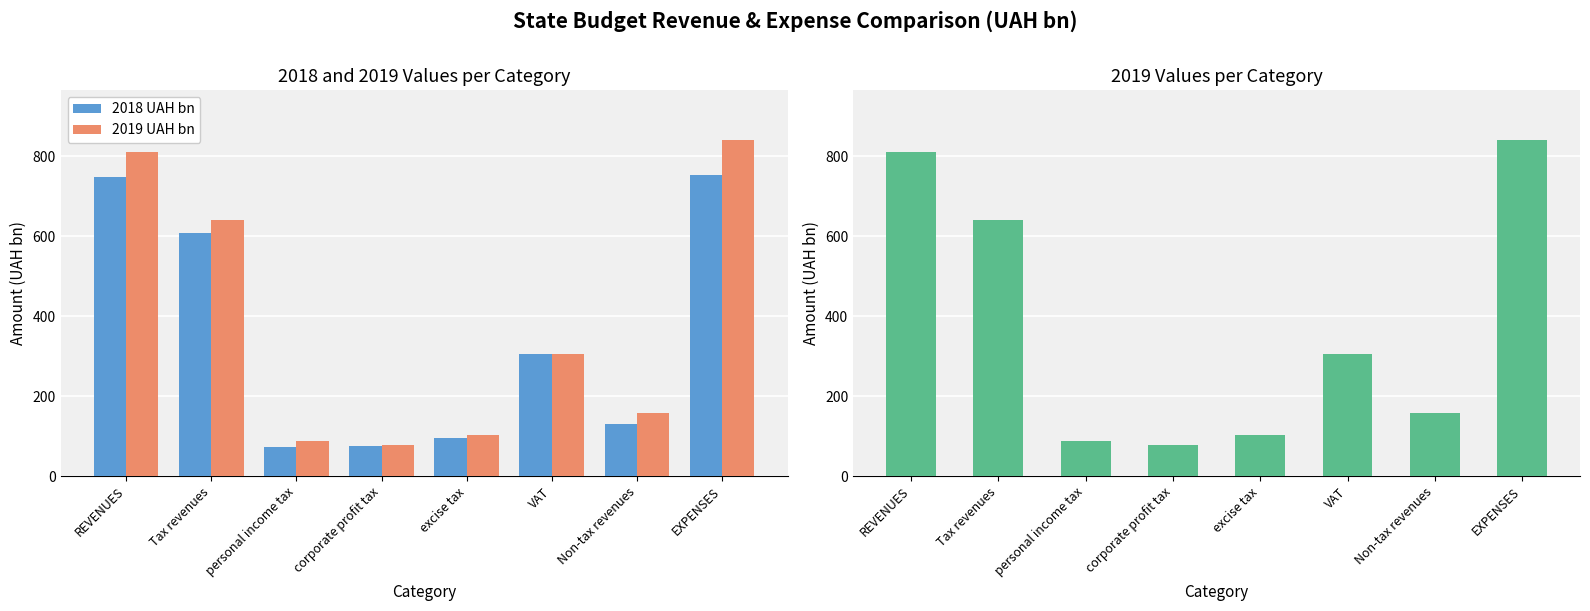

List the series in order of their overall mean, lowest first.

2018 UAH bn, 2019 UAH bn